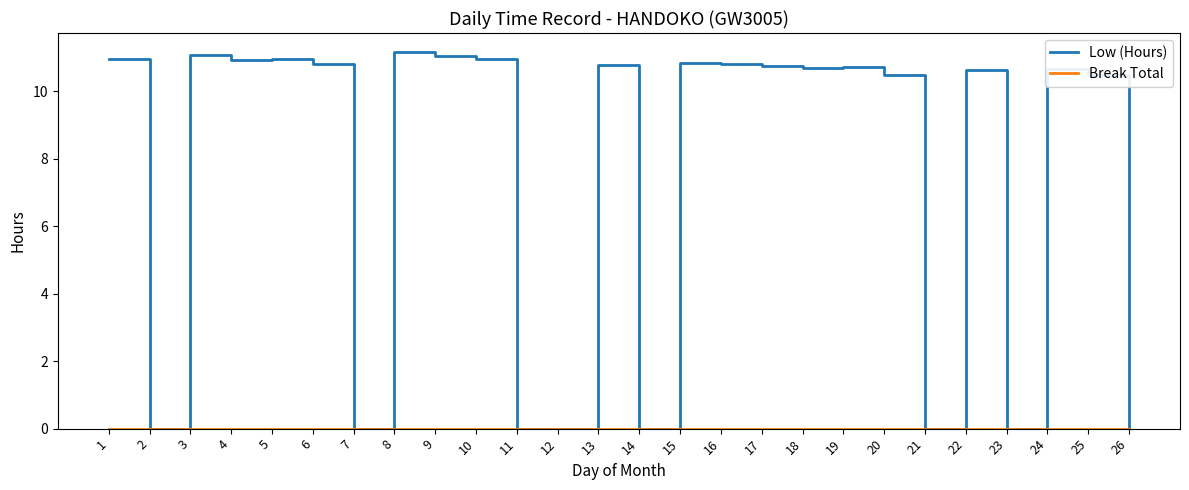

What is the total value across all series at 4?

10.9